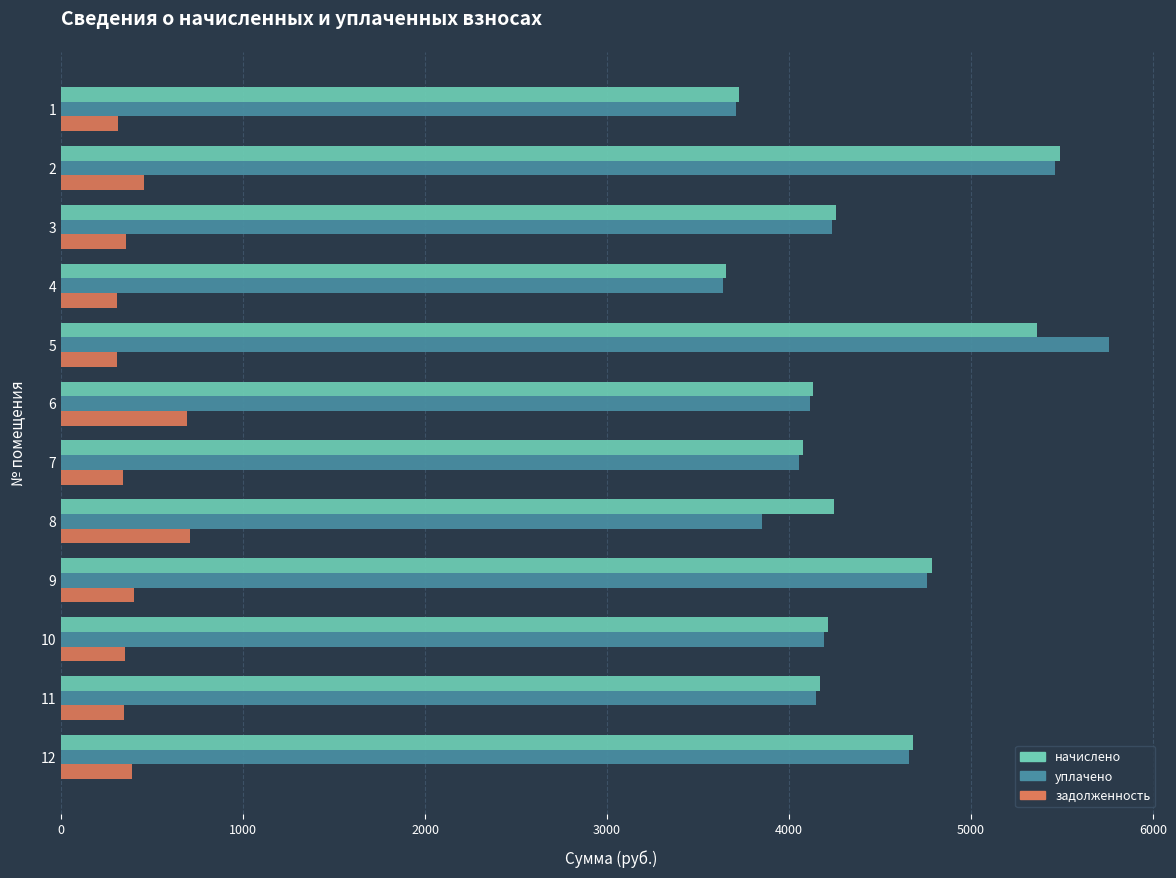

What is the difference between the highest and lowest values at 4?

3350.9